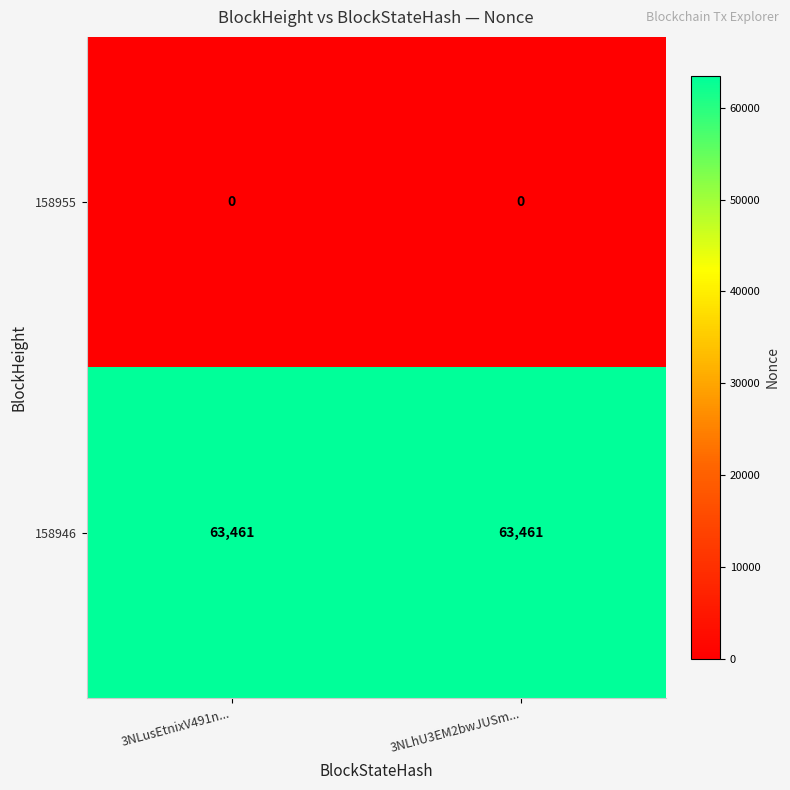

Rank the series by their maximum value, from highest to lowest.

158946, 158955